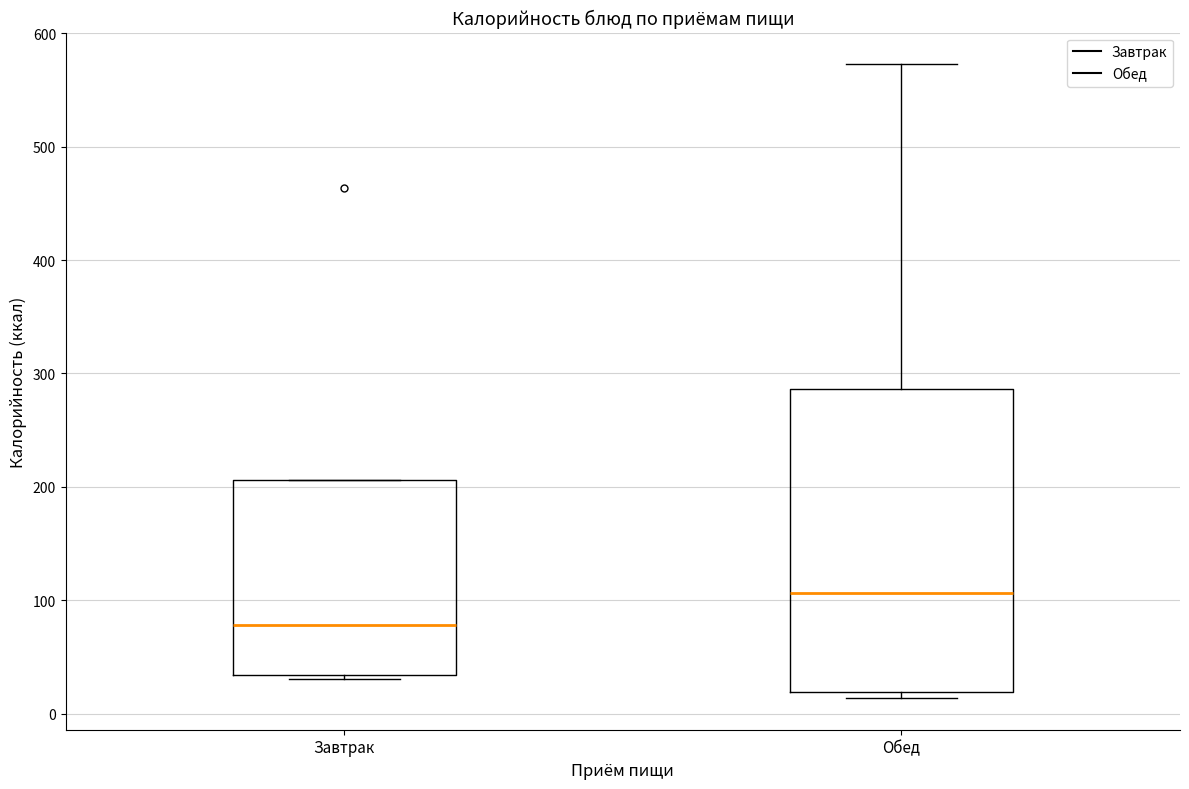

Reading left to right, read every box against the y-axis: the position of its median line, the range the box covers, and the ends of its whiskers. The values are not printed on the chart, so give them approximately, as read against the axis.

Завтрак: median 80, box 30 to 210, whiskers 30 (just below the box's lower edge) to 210
Обед: median 110, box 20 to 290, whiskers 10 to 570